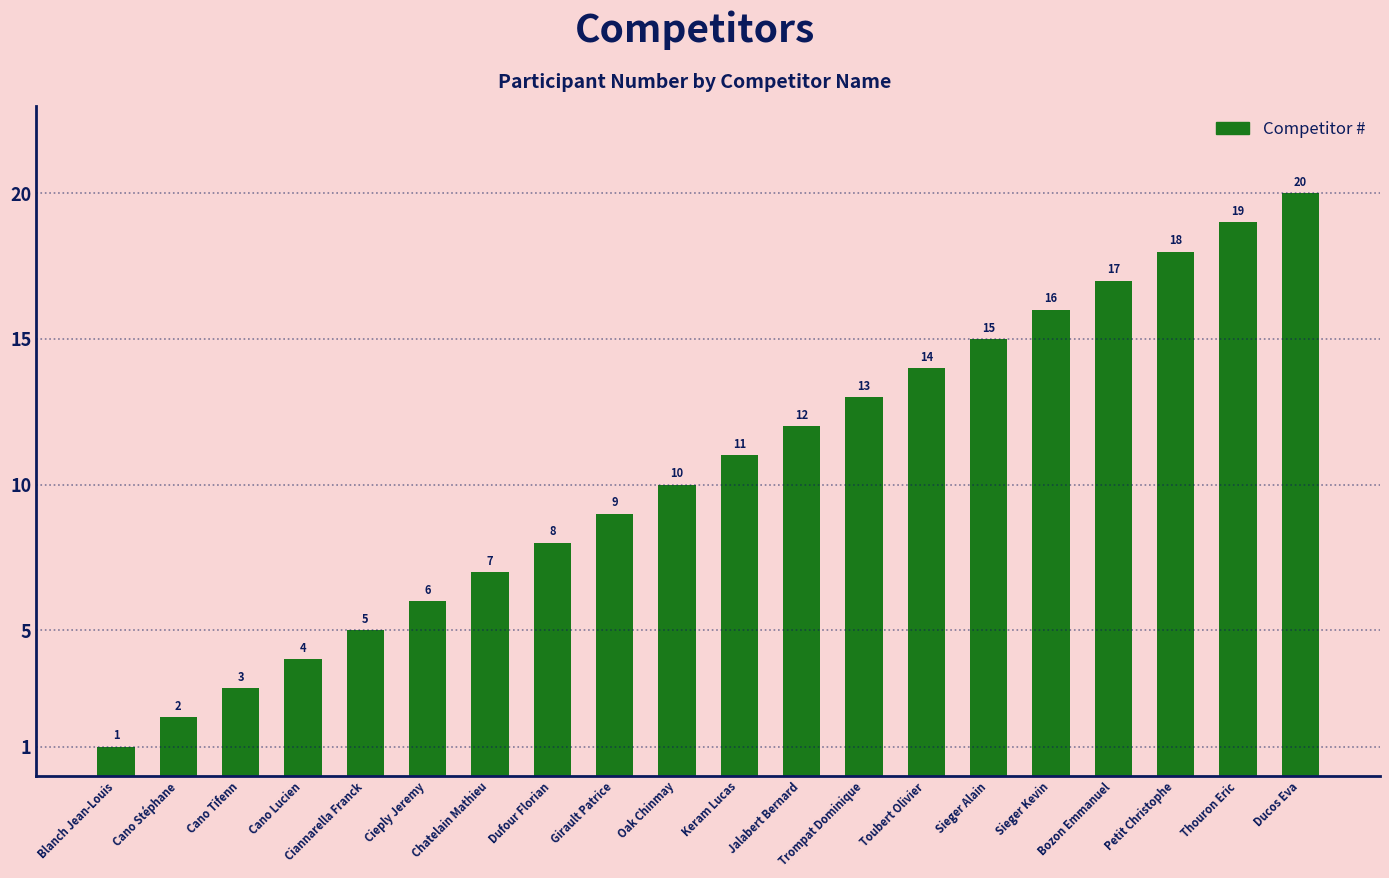

What value does the data have at Sieger Kevin, to the nearest 5?

15